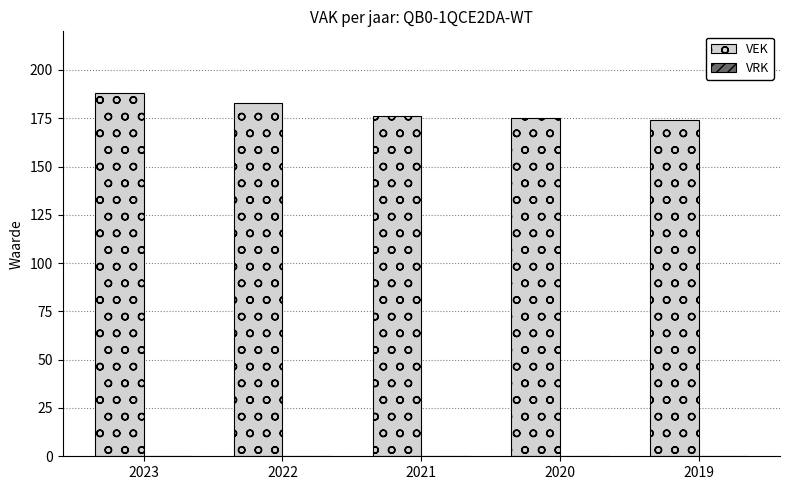

Between 2019 and 2022, which is larger?

2022